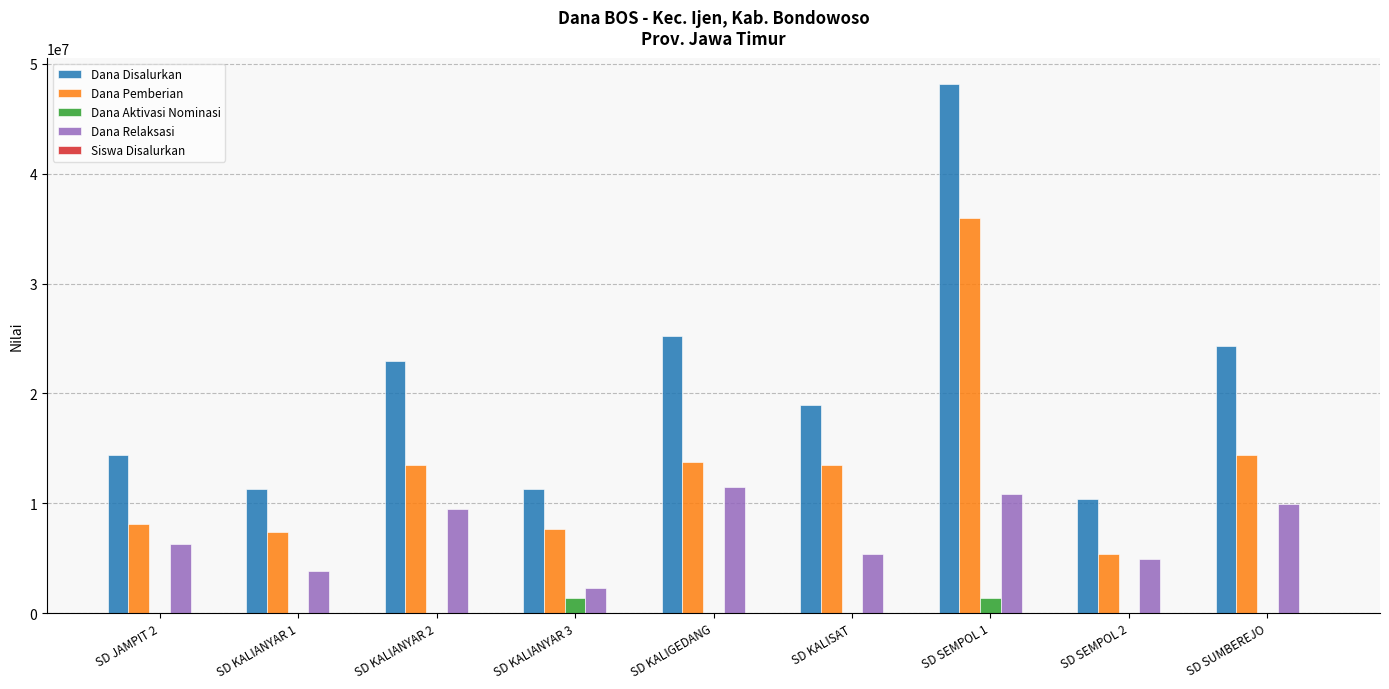

Does the chart contain stacked bars?

No